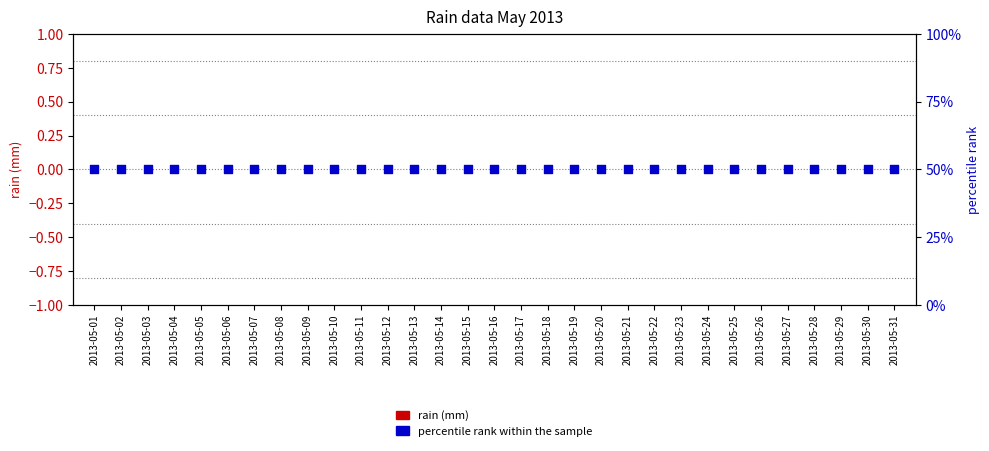

Which series reaches the minimum Y coordinate?

rain (mm)